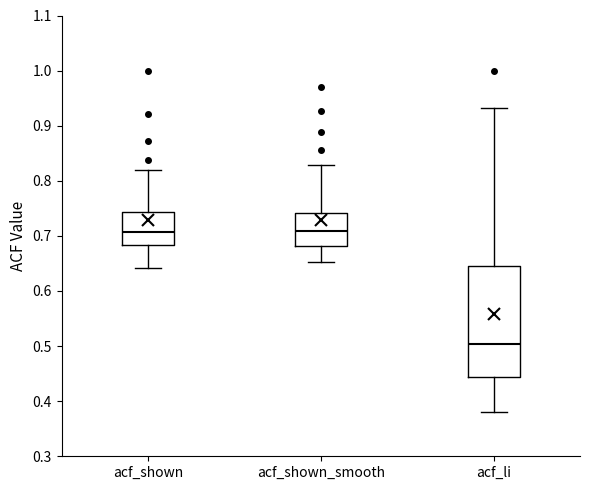

Reading left to right, read every box against the y-axis: the position of its median line, the range the box covers, and the ends of its whiskers. The values are not printed on the chart, so give them approximately, as read against the axis.

acf_shown: median 0.71, box 0.68 to 0.74, whiskers 0.64 to 0.82
acf_shown_smooth: median 0.71, box 0.68 to 0.74, whiskers 0.65 to 0.83
acf_li: median 0.50, box 0.44 to 0.65, whiskers 0.38 to 0.93